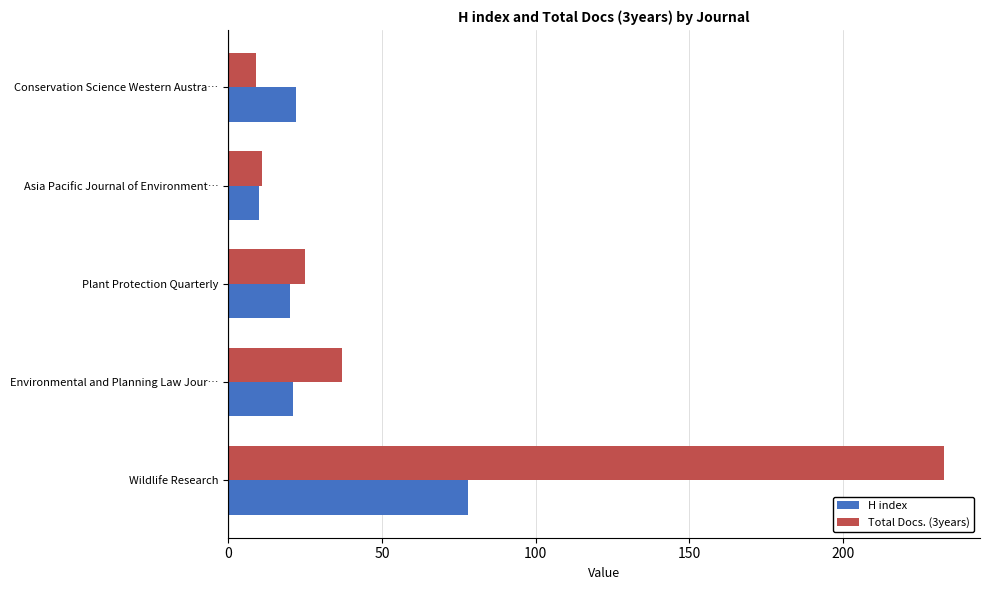

Where is Total Docs. (3years) nearest to the value 121?

Environmental and Planning Law Jour…